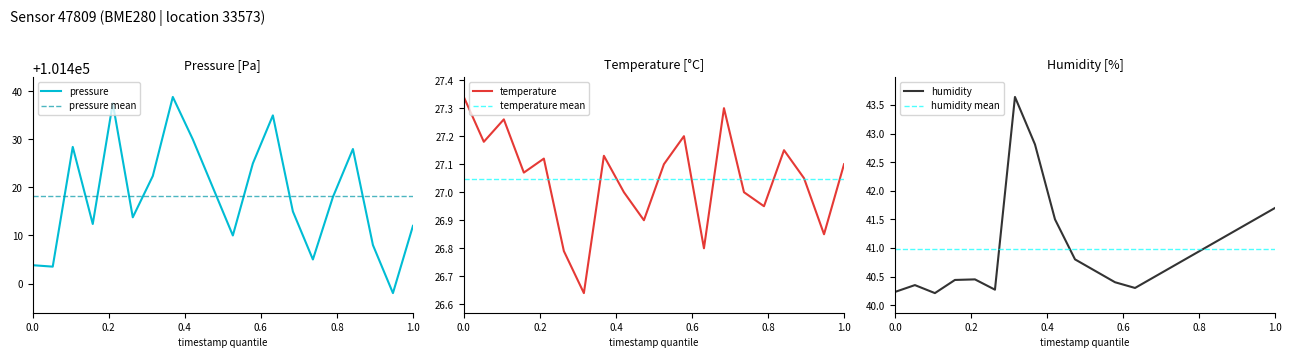

What are all the series names shown in the legend?

pressure, temperature, humidity